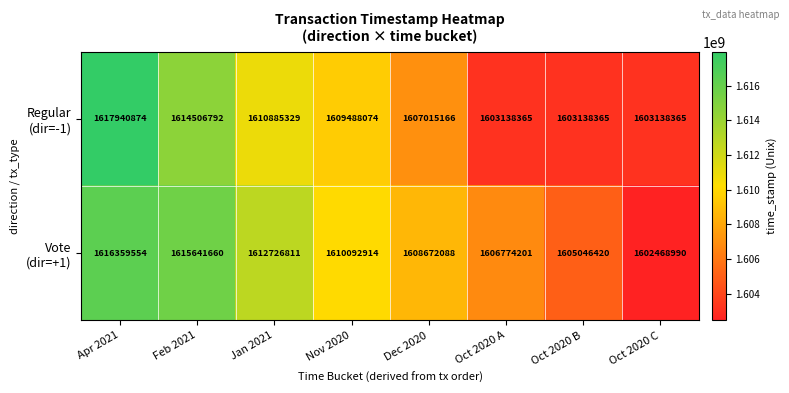

What is the difference between the highest and lowest values at Dec 2020?

1656922